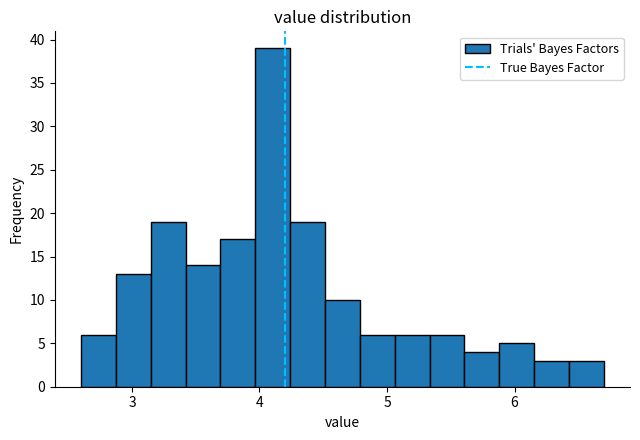

Read against the x-axis, roughly where is the centre of the tallest bar?

4.1